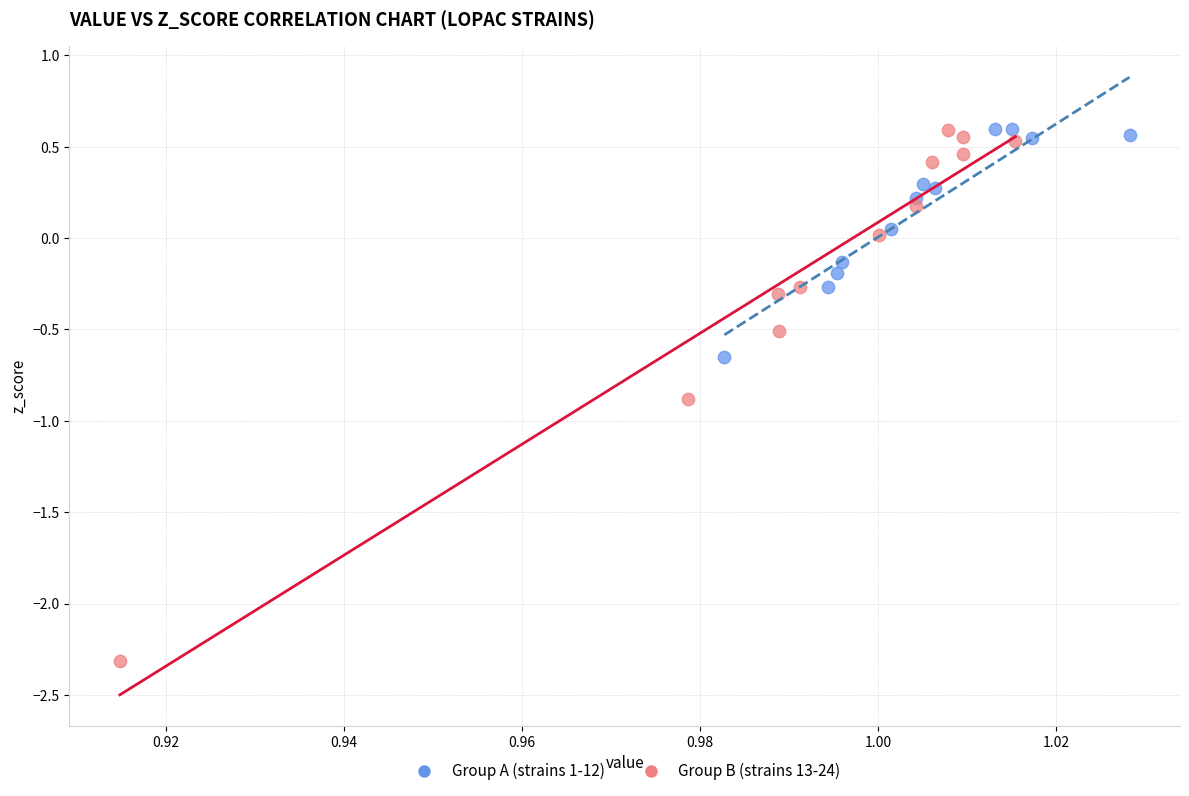

Which series reaches the minimum Y coordinate?

Group B (strains 13-24)